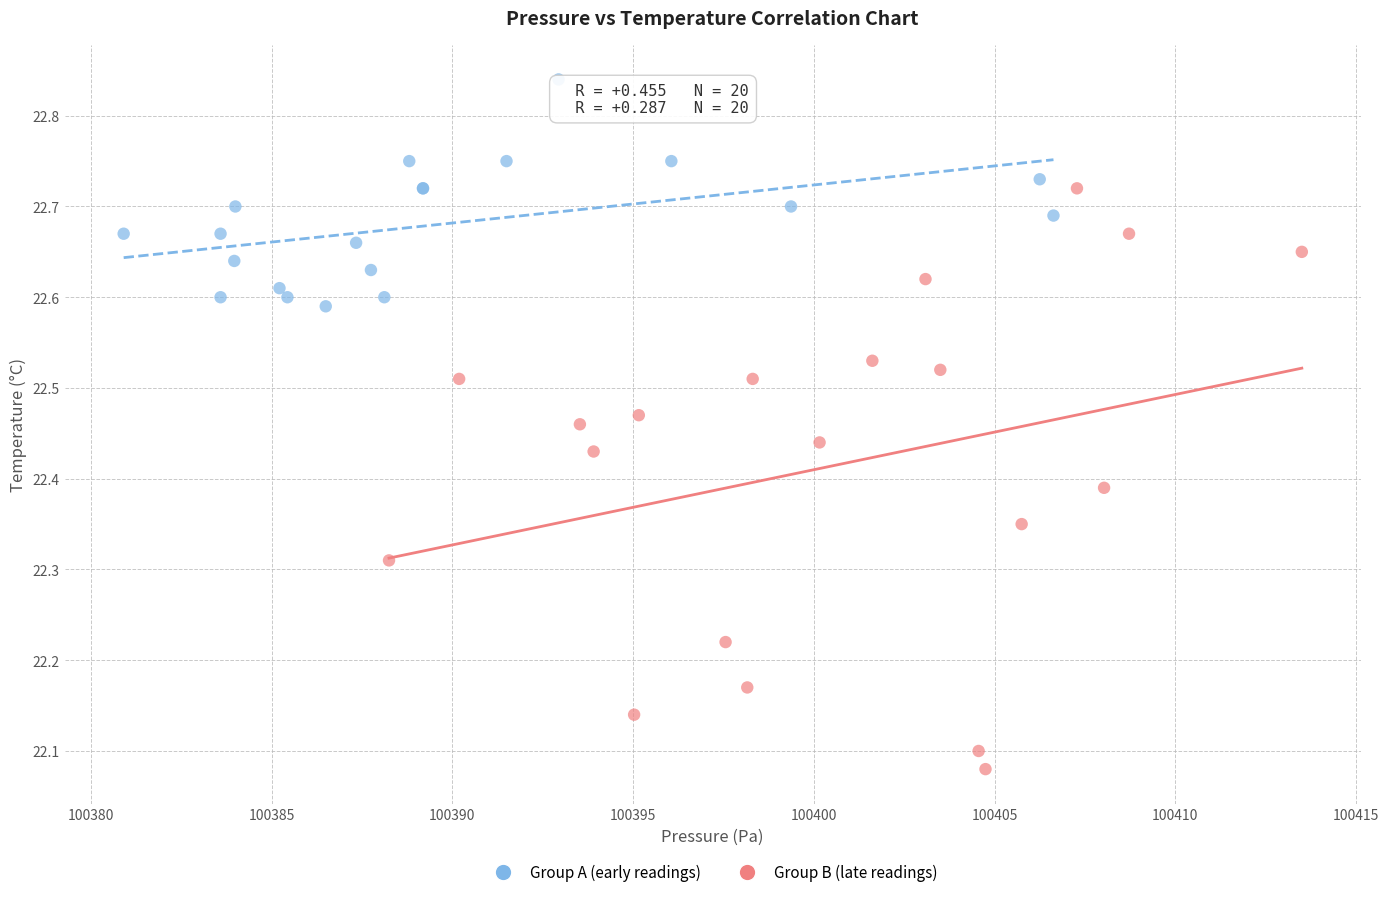

Which series reaches the minimum Y coordinate?

Group B (late readings)